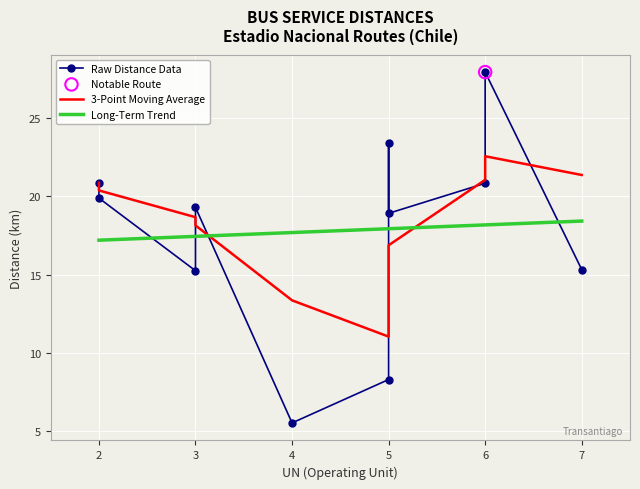

What are all the series names shown in the legend?

Raw Distance Data, 3-Point Moving Average, Long-Term Trend